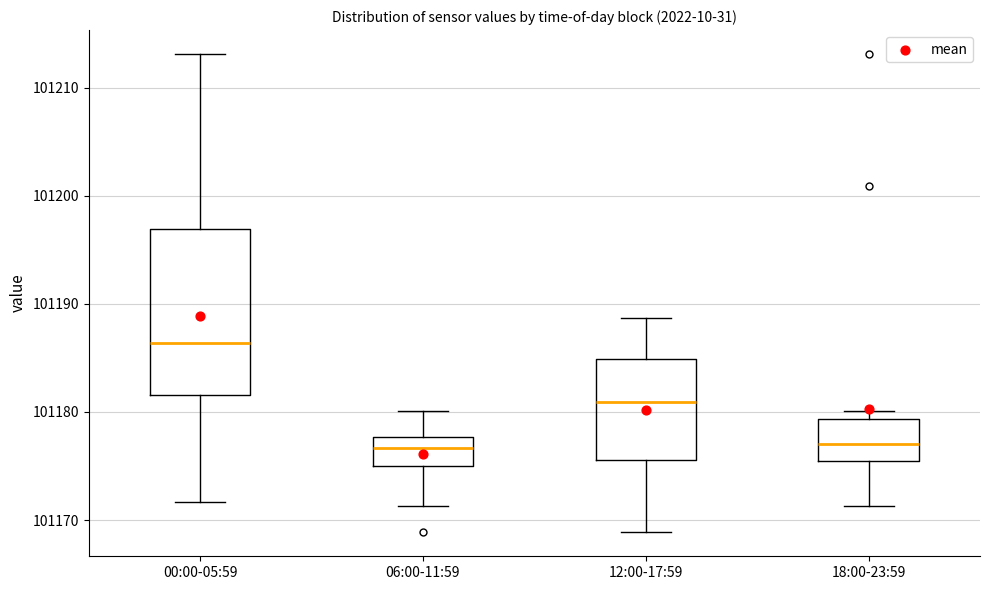

Which box is the tallest, from its lower edge to its upper edge?

00:00-05:59